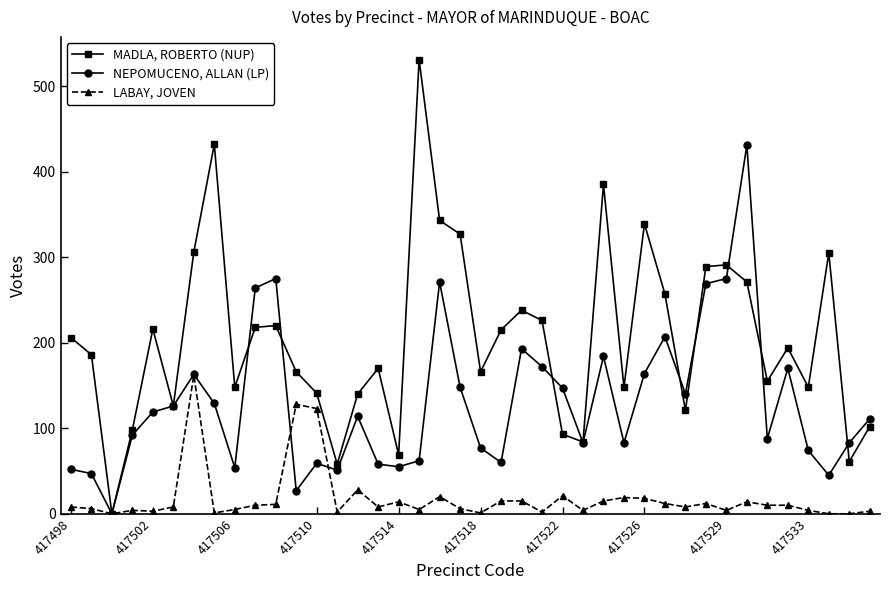

Which series has the largest range (max minus min)?

MADLA, ROBERTO (NUP)